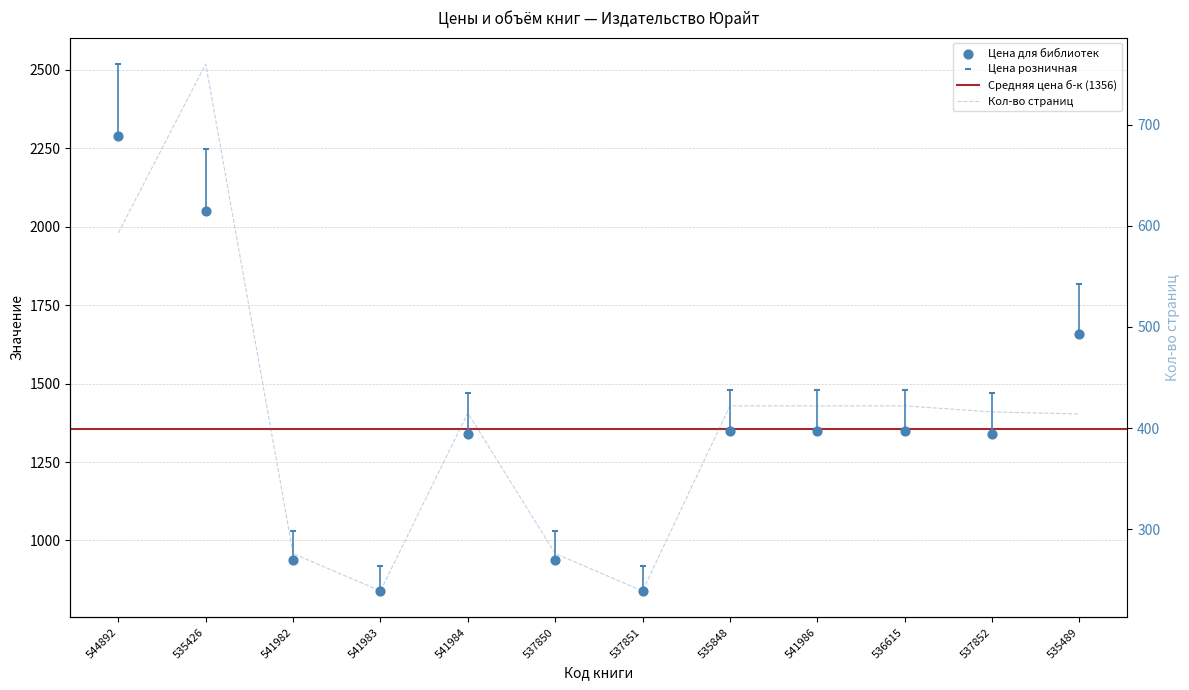

Which series reaches the minimum Y coordinate?

Кол-во страниц